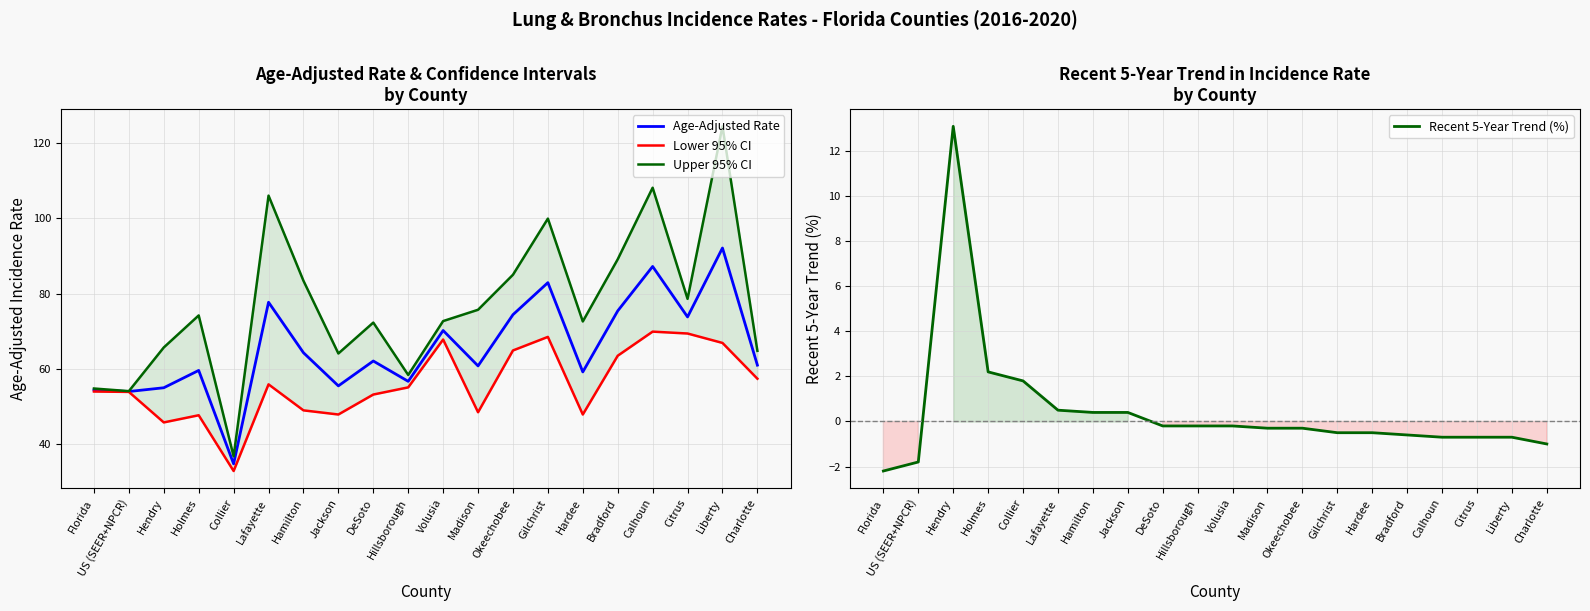

Count the number of categories in the chart.

20